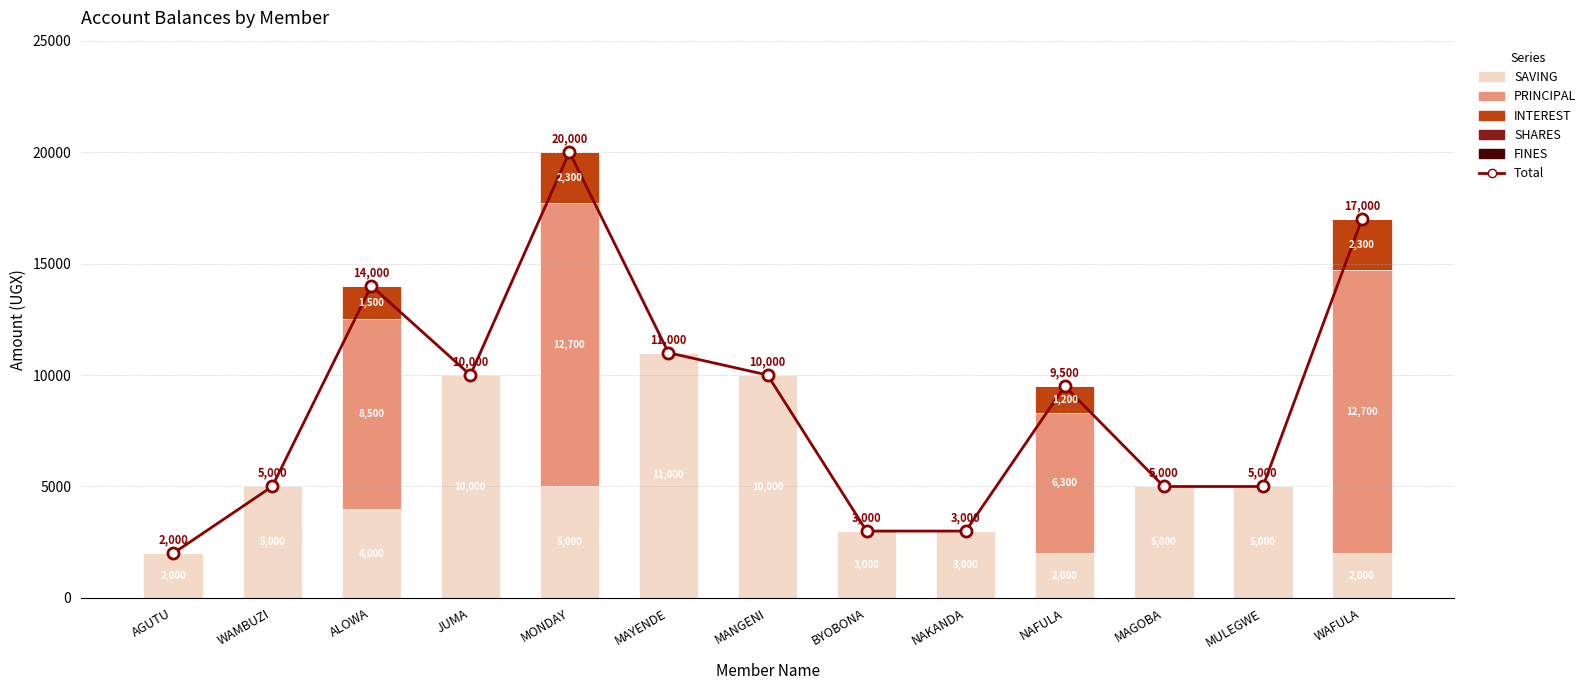

Is the value of PRINCIPAL at MANGENI greater than the value of INTEREST at NAKANDA?

No